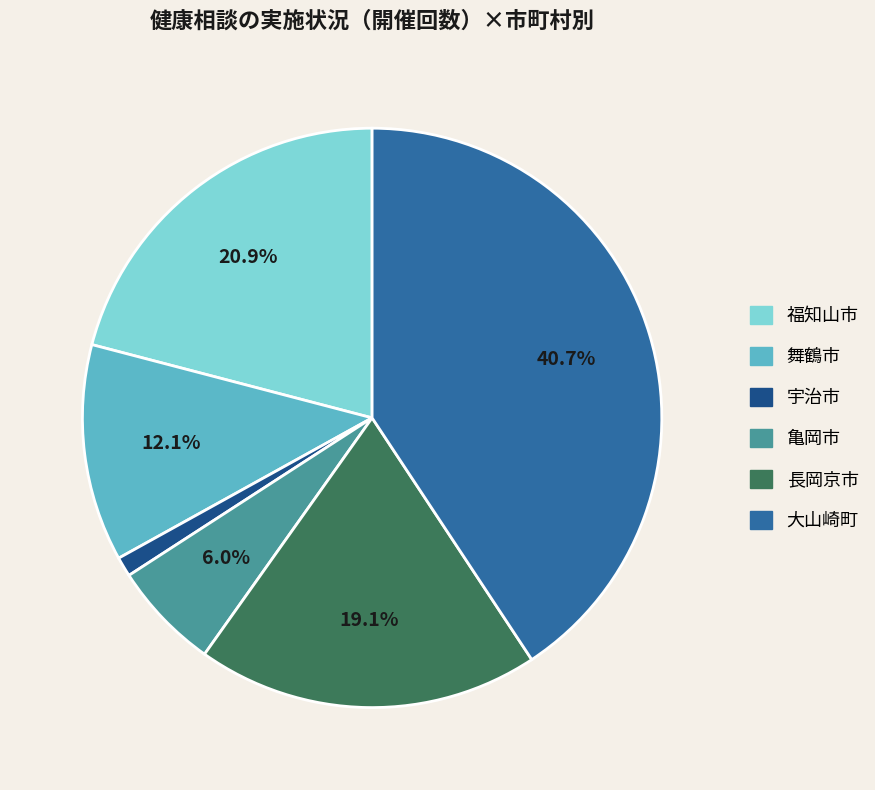

Which category has the smallest portion of the pie?

宇治市